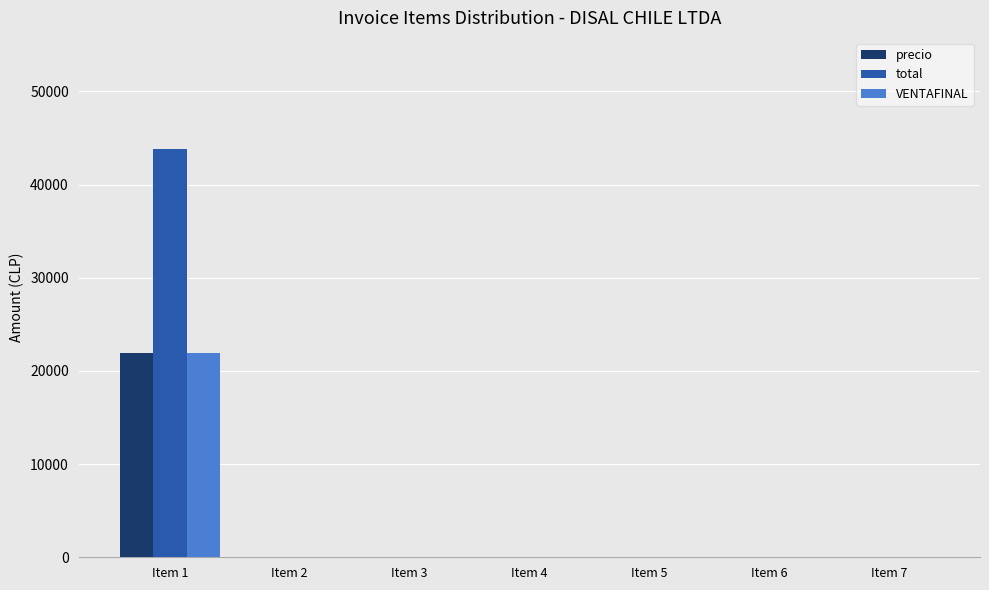

Which series has the largest total across all categories?

total